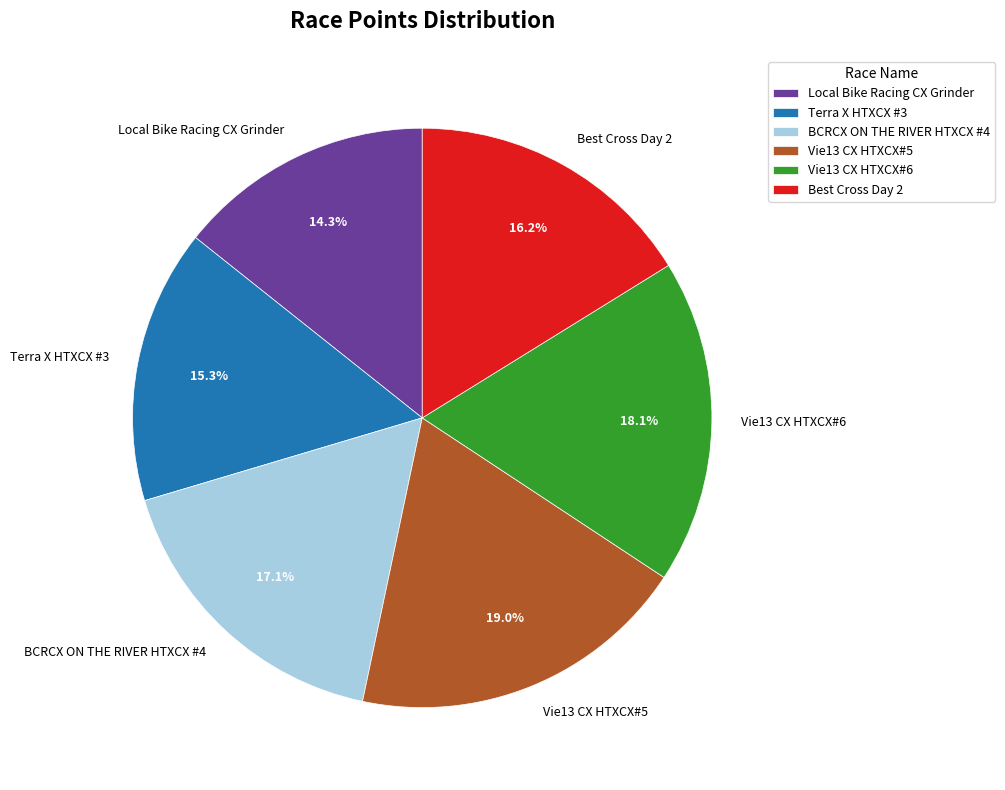

Which category has the biggest portion of the pie?

Vie13 CX HTXCX#5